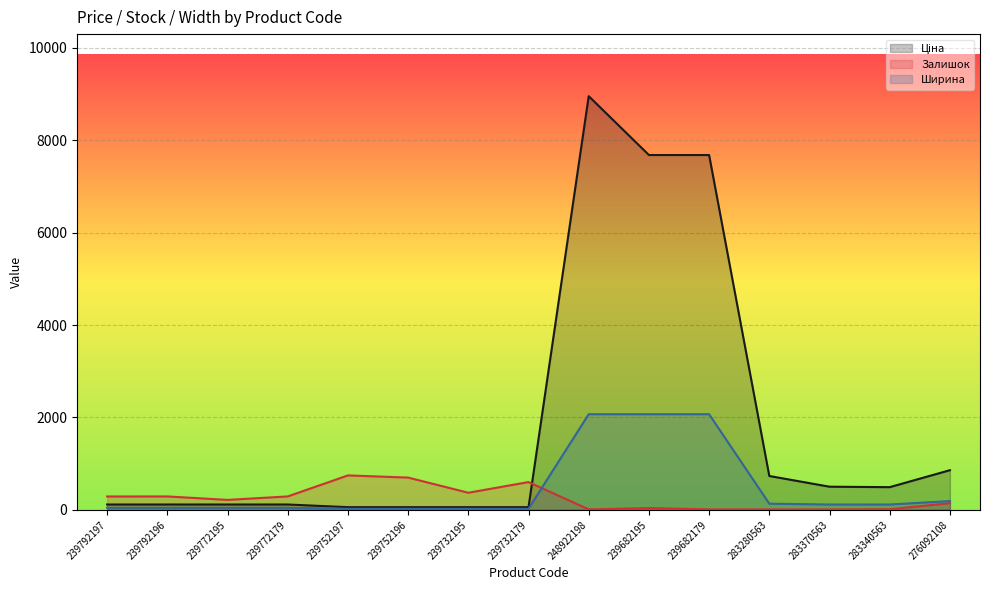

Where does the Залишок series first go above 215?

239792197